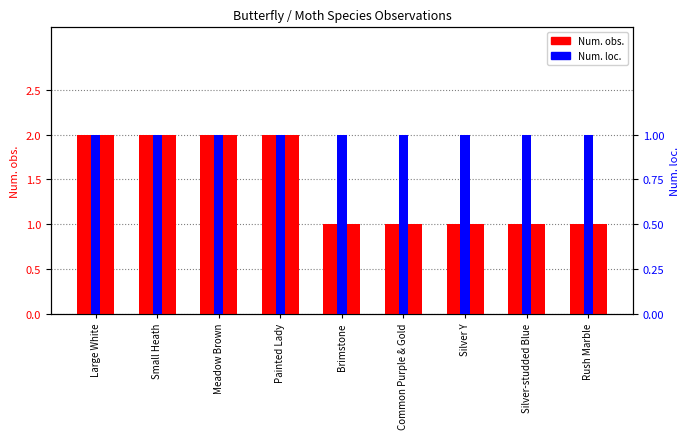

Which has a higher value, Silver Y or Painted Lady?

Painted Lady